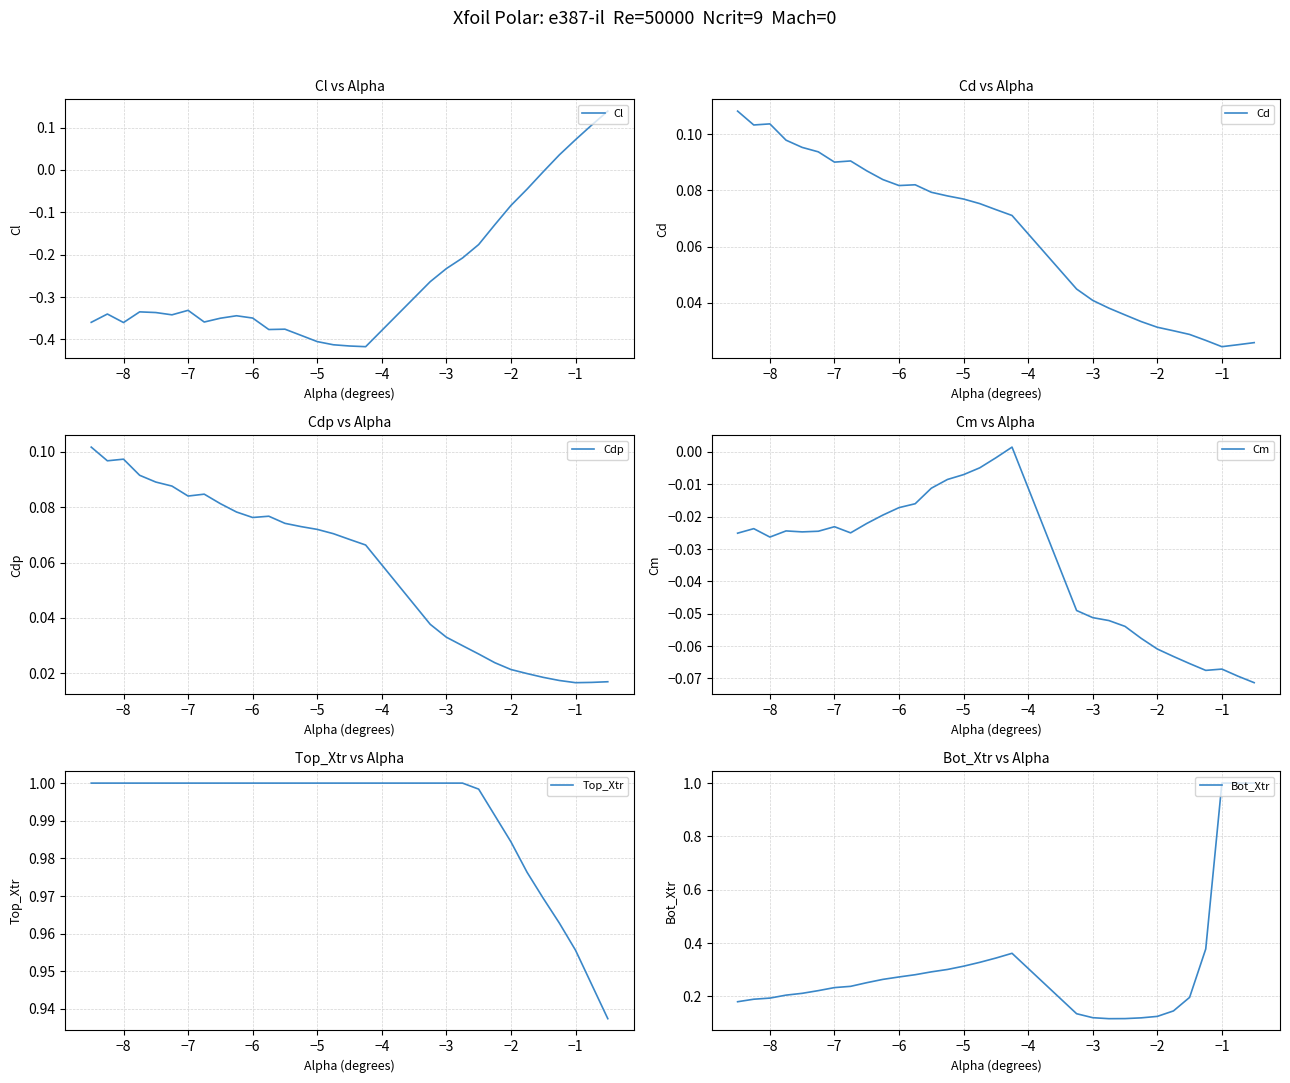

What is the highest value of the Bot_Xtr series?

1.0